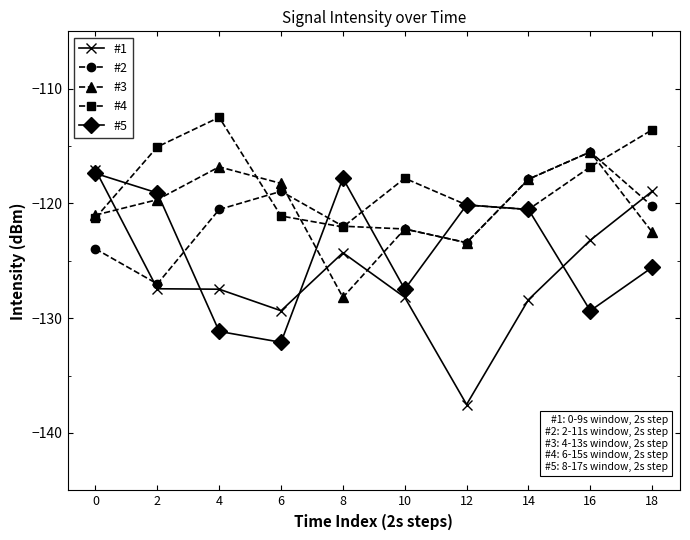

What value does the #2 series have at 8?

-122.0